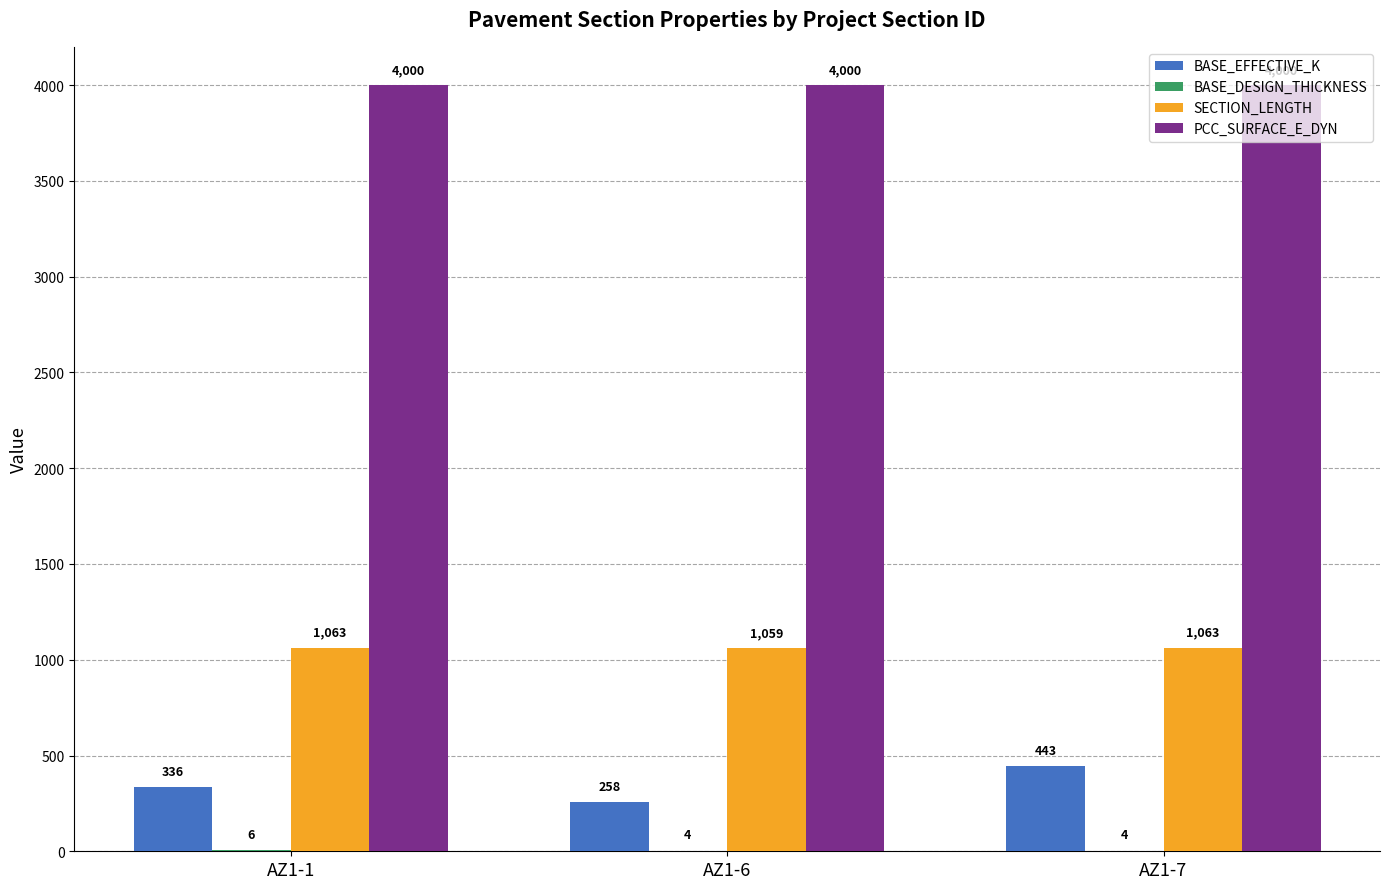

Which series changed the most between AZ1-1 and AZ1-7?

BASE_EFFECTIVE_K